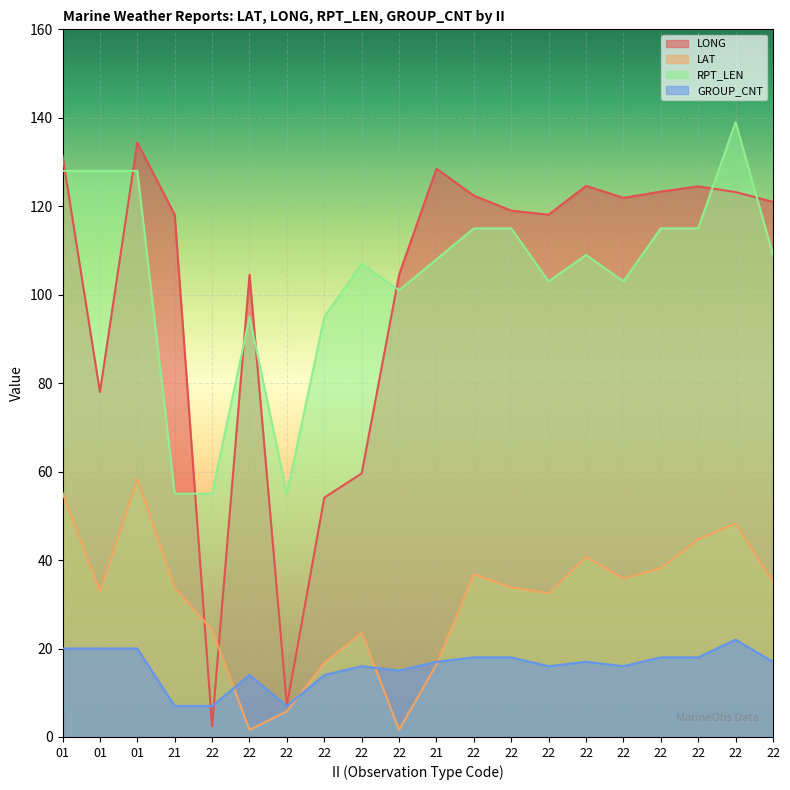

Where is GROUP_CNT nearest to the value 14?

22